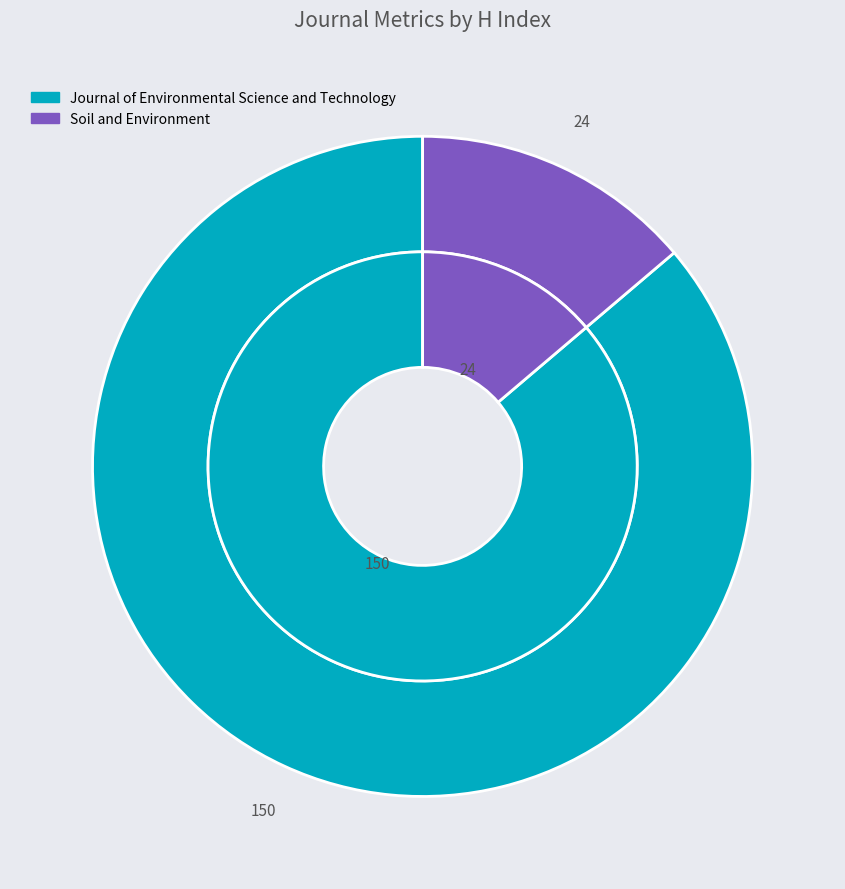

Which slice is the largest?

Journal of Environmental Science and Technology